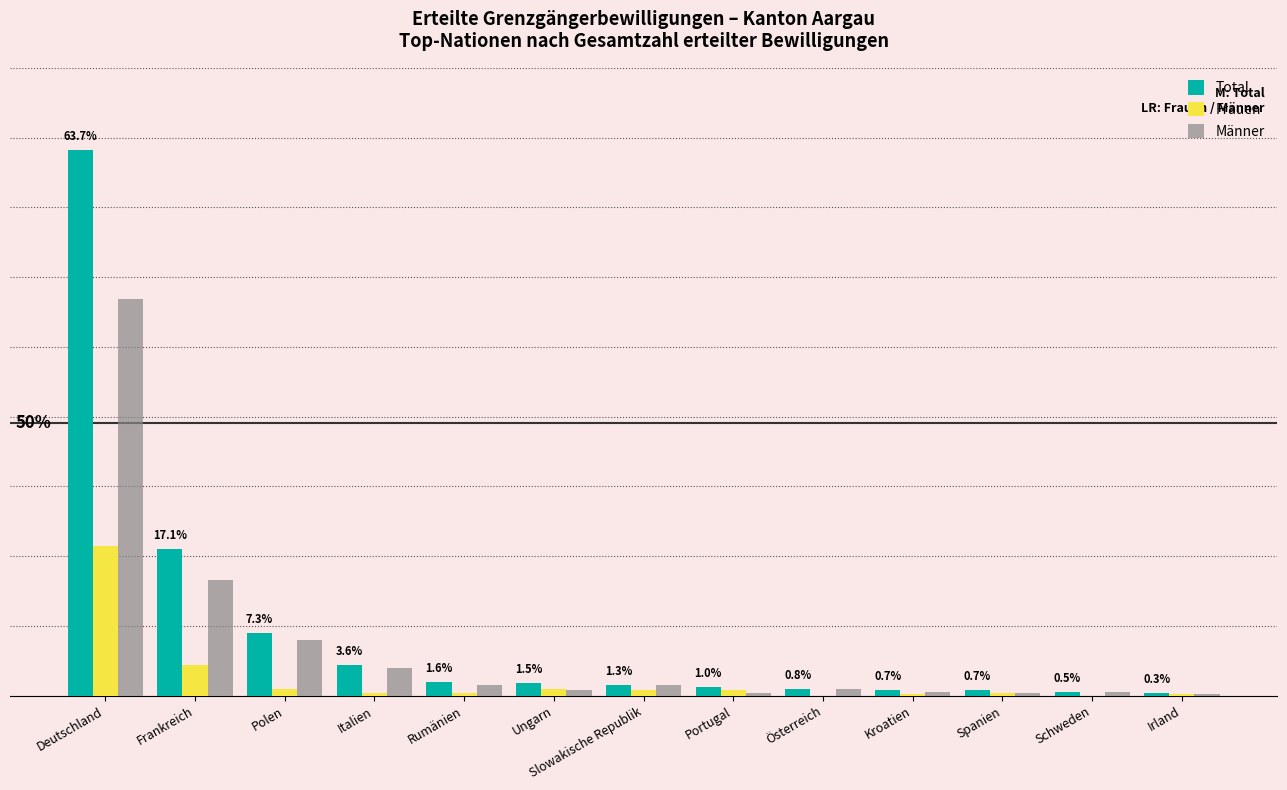

Reading left to right, what are all the values shown in this chart?

Total: 391	105	45	22	10	9	8	6	5	4	4	3	2
Frauen: 107	22	5	2	2	5	4	4	0	1	2	0	1
Männer: 284	83	40	20	8	4	8	2	5	3	2	3	1